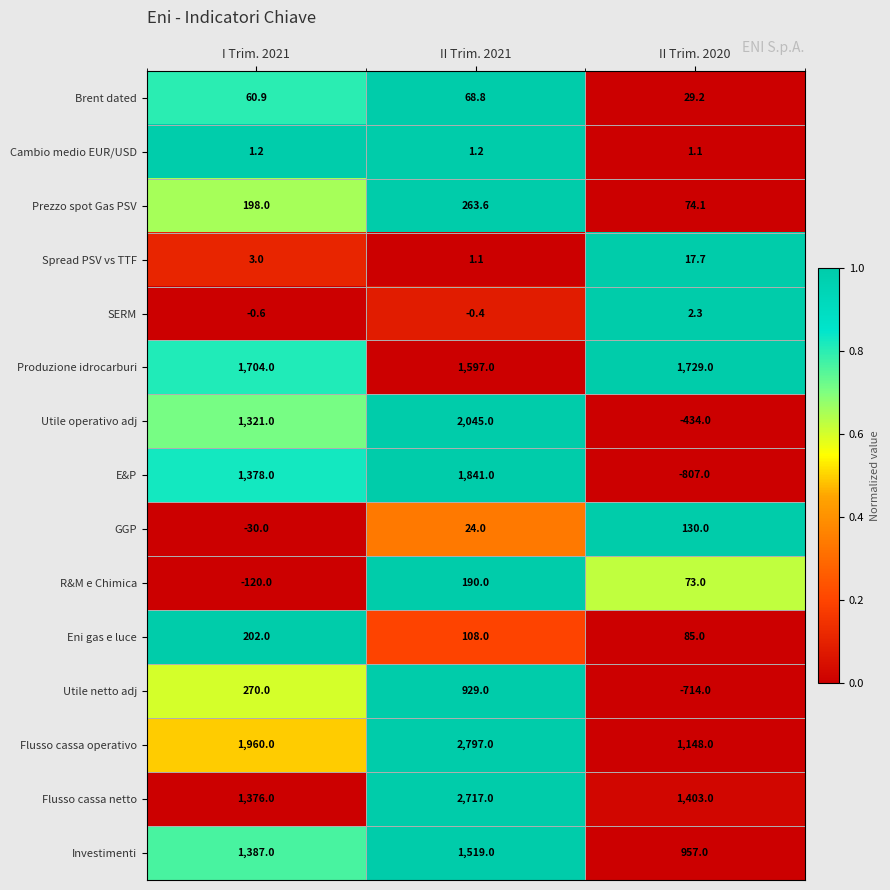

Rank the series at II Trim. 2020 from highest to lowest value.

Produzione idrocarburi, Flusso cassa netto, Flusso cassa operativo, Investimenti, GGP, Eni gas e luce, Prezzo spot Gas PSV, R&M e Chimica, Brent dated, Spread PSV vs TTF, SERM, Cambio medio EUR/USD, Utile operativo adj, Utile netto adj, E&P